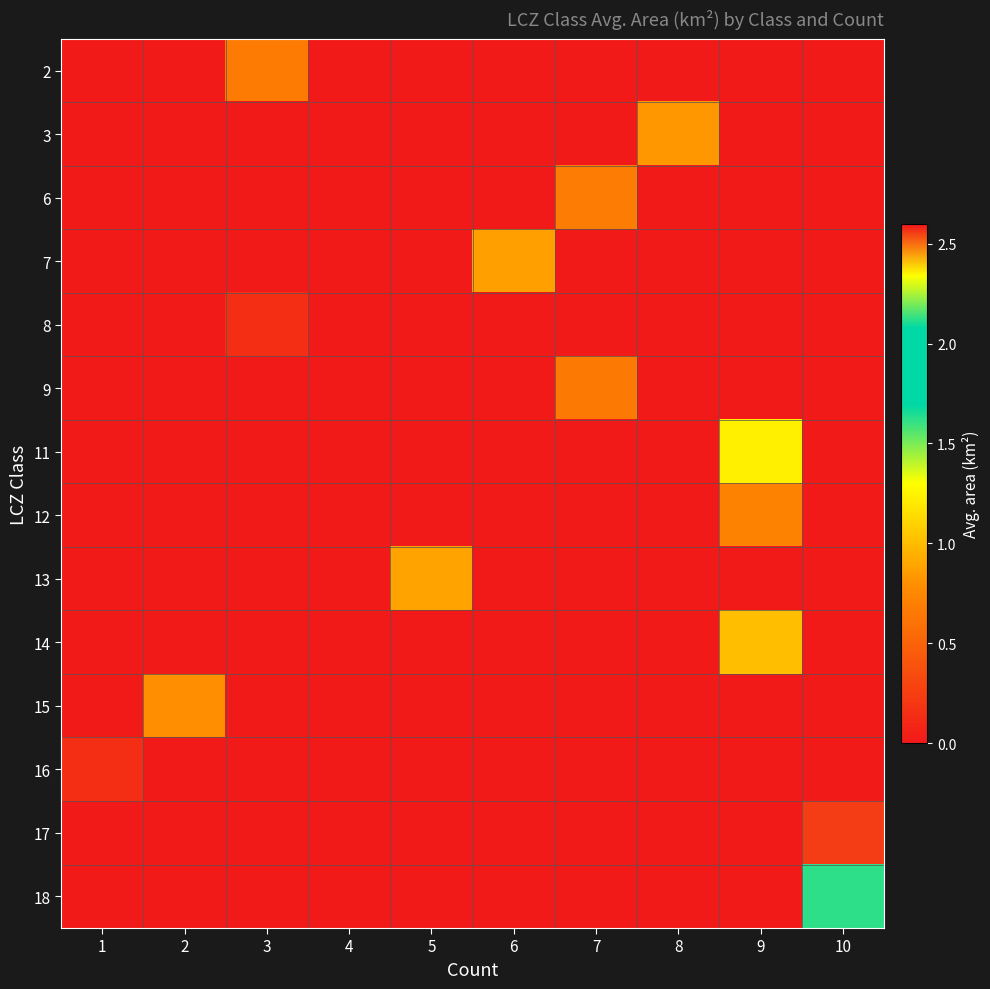

Count the number of categories in the chart.

10